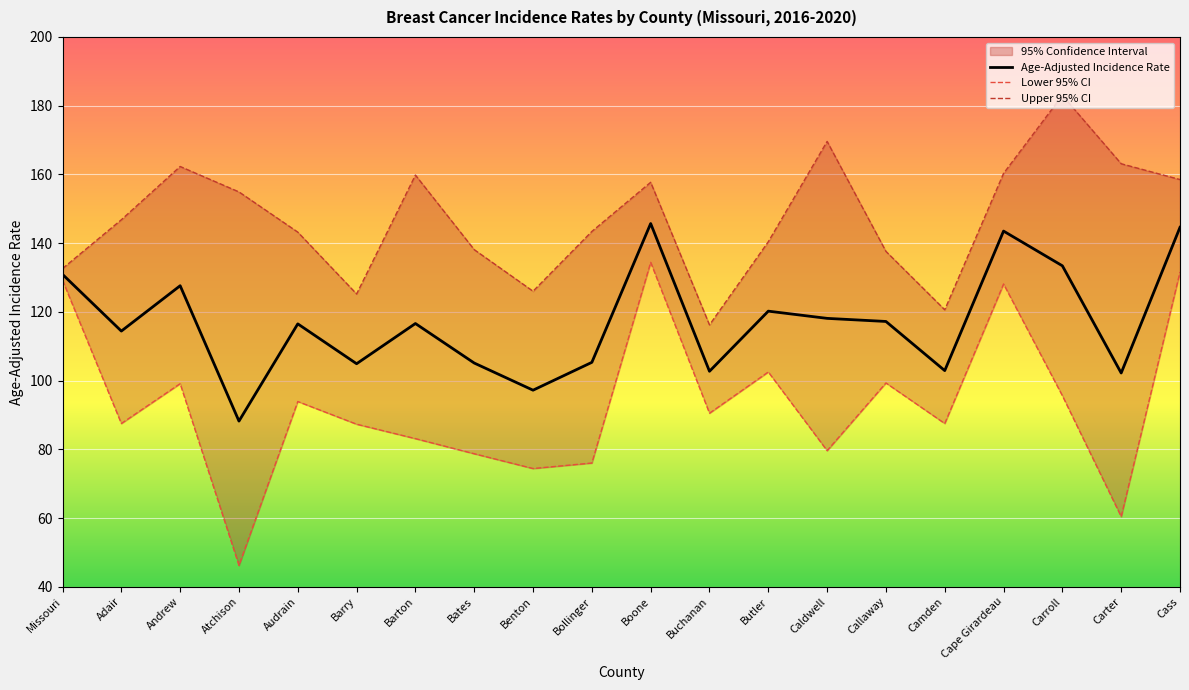

At which label does Upper 95% CI first exceed 146?

Adair